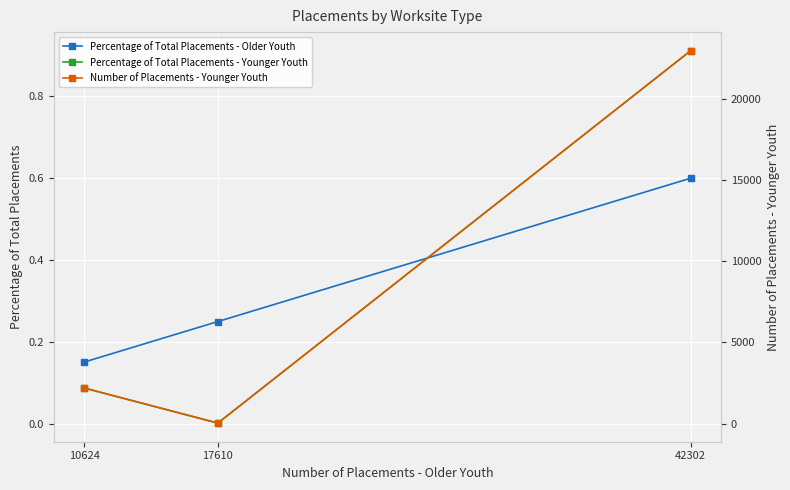

Which category has the highest value in the Number of Placements - Younger Youth series?

42302